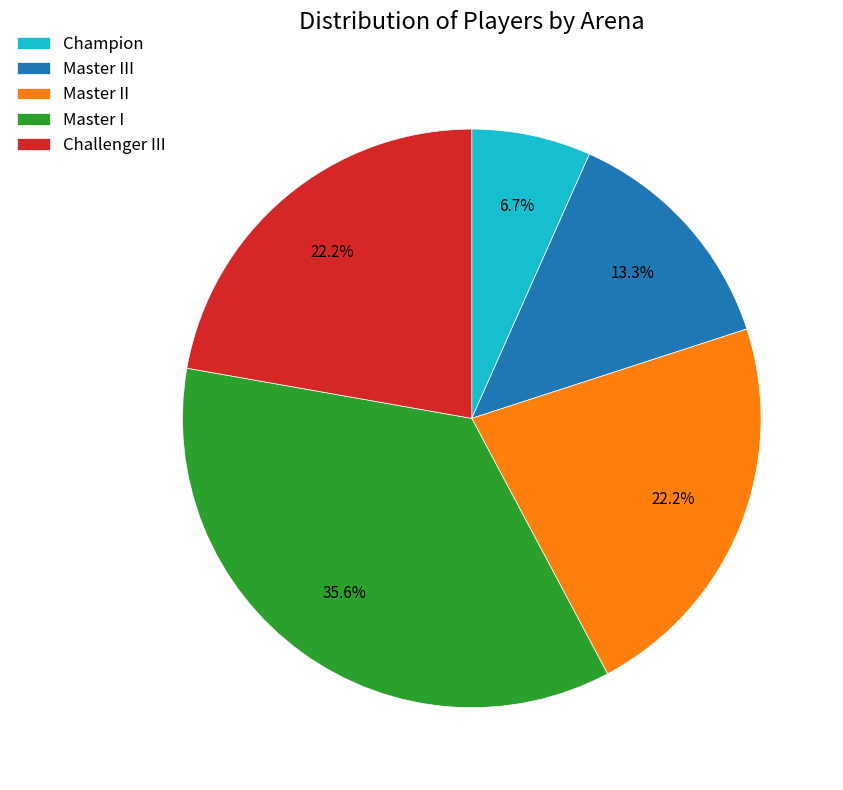

To the nearest percent, what is the combined percentage of Master I and Champion?

42%